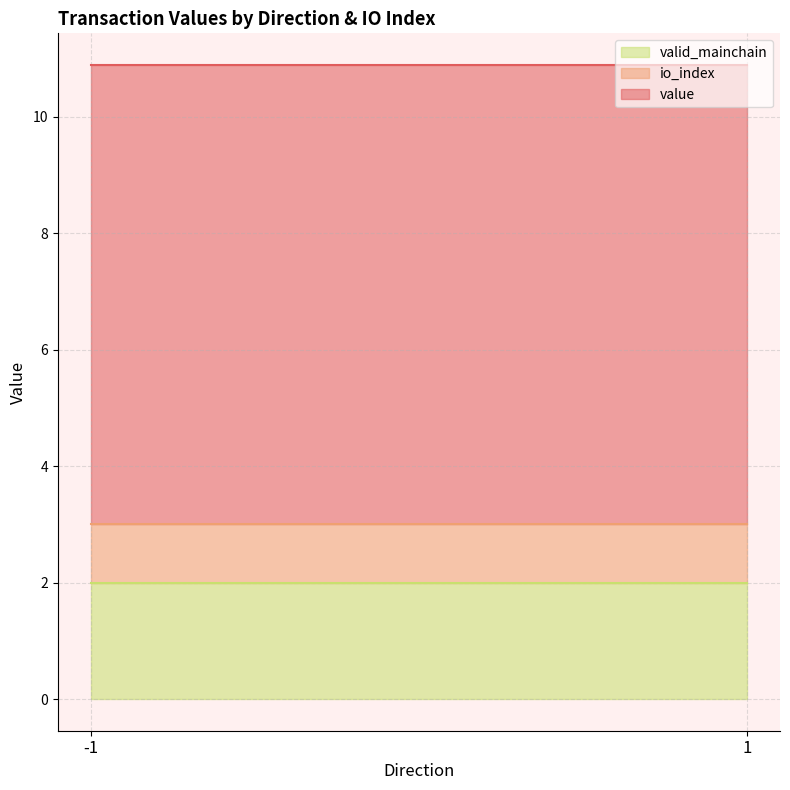

Does the chart have visible grid lines?

Yes